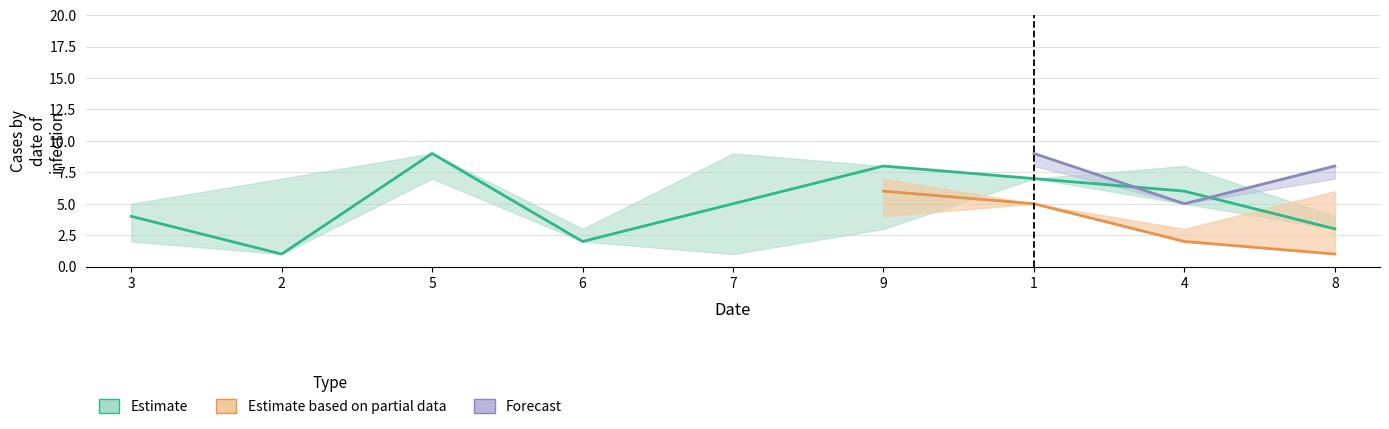

Between 7 and 3, which is larger?

7